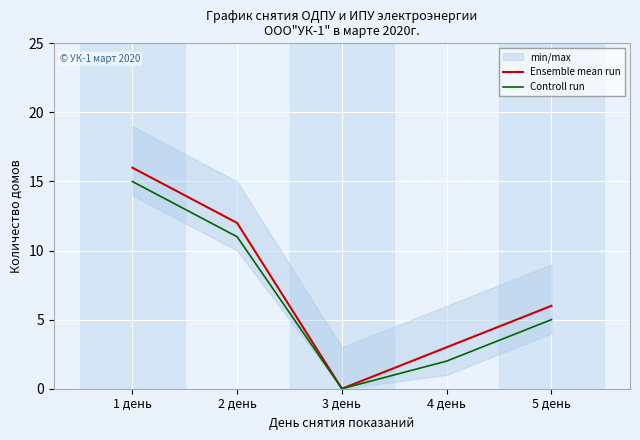

What is the difference between the maximum and minimum values in the Ensemble mean run series?

16